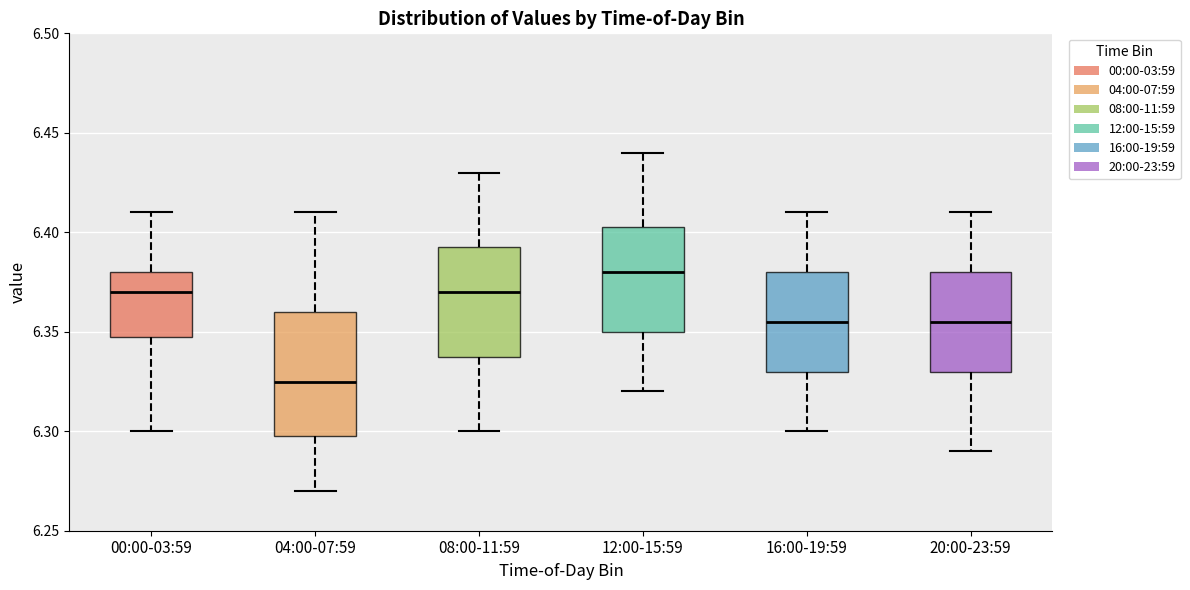

Reading left to right, transcribe this box plot: for each box, give where its median line is, the range the box spans, and where its two whiskers end, as read against the y-axis. The values are not printed on the chart, so give them approximately, as read against the axis.

00:00-03:59: median 6.370, box 6.350 to 6.380, whiskers 6.300 to 6.410
04:00-07:59: median 6.325, box 6.300 to 6.360, whiskers 6.270 to 6.410
08:00-11:59: median 6.370, box 6.340 to 6.395, whiskers 6.300 to 6.430
12:00-15:59: median 6.380, box 6.350 to 6.405, whiskers 6.320 to 6.440
16:00-19:59: median 6.355, box 6.330 to 6.380, whiskers 6.300 to 6.410
20:00-23:59: median 6.355, box 6.330 to 6.380, whiskers 6.290 to 6.410